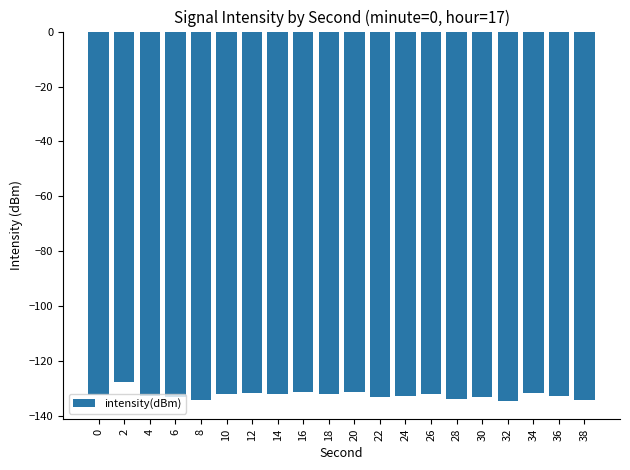

How many bars are there in total?

20